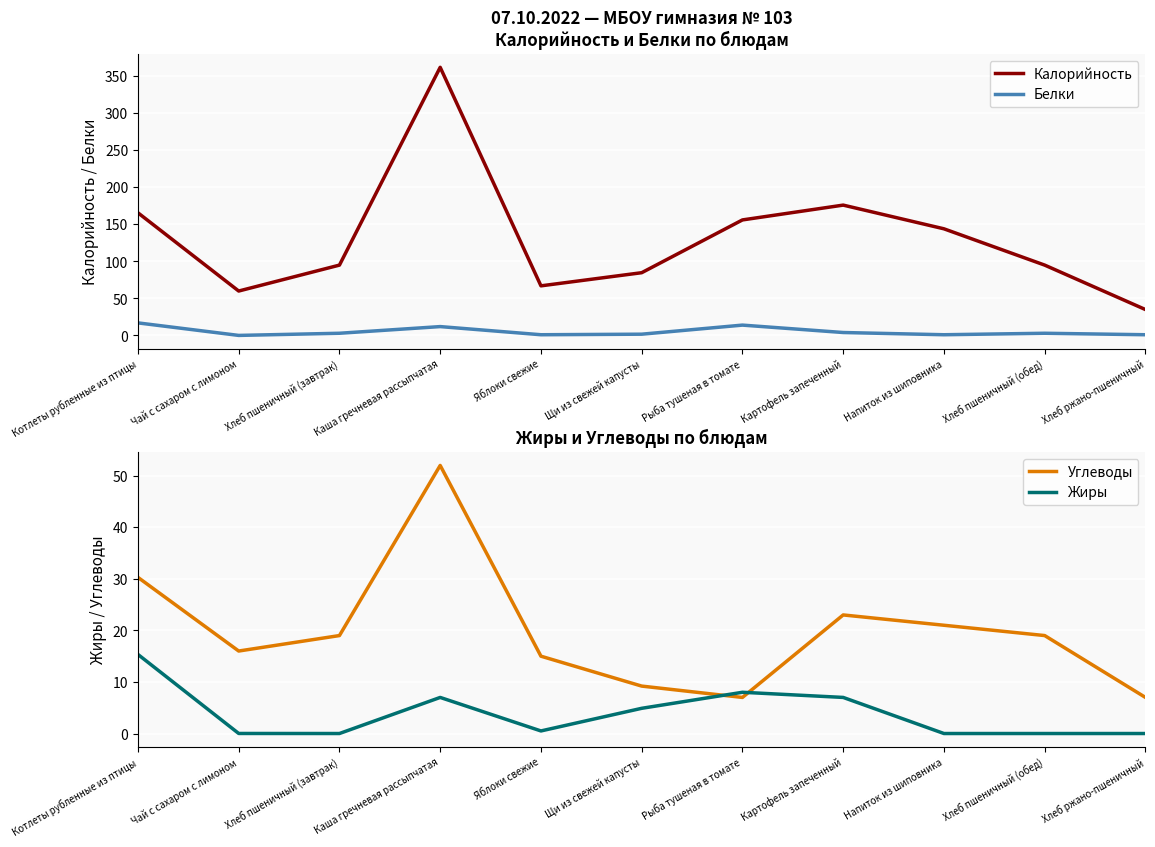

Reading left to right, extract all data points from this chart.

Калорийность: Котлеты рубленные из птицы=165.6	Чай с сахаром с лимоном=60.0	Хлеб пшеничный (завтрак)=95.0	Каша гречневая рассыпчатая=362.0	Яблоки свежие=67.0	Щи из свежей капусты=84.8	Рыба тушеная в томате=156.0	Картофель запеченный=176.0	Напиток из шиповника=144.0	Хлеб пшеничный (обед)=95.0	Хлеб ржано-пшеничный=35.0
Белки: Котлеты рубленные из птицы=17.0	Чай с сахаром с лимоном=0.1	Хлеб пшеничный (завтрак)=3.0	Каша гречневая рассыпчатая=12.0	Яблоки свежие=1.0	Щи из свежей капусты=1.7	Рыба тушеная в томате=14.0	Картофель запеченный=4.0	Напиток из шиповника=1.0	Хлеб пшеничный (обед)=3.0	Хлеб ржано-пшеничный=1.0
Углеводы: Котлеты рубленные из птицы=30.3	Чай с сахаром с лимоном=16.0	Хлеб пшеничный (завтрак)=19.0	Каша гречневая рассыпчатая=52.0	Яблоки свежие=15.0	Щи из свежей капусты=9.2	Рыба тушеная в томате=7.0	Картофель запеченный=23.0	Напиток из шиповника=21.0	Хлеб пшеничный (обед)=19.0	Хлеб ржано-пшеничный=7.0
Жиры: Котлеты рубленные из птицы=15.3	Чай с сахаром с лимоном=0.0	Хлеб пшеничный (завтрак)=0.0	Каша гречневая рассыпчатая=7.0	Яблоки свежие=0.5	Щи из свежей капусты=4.9	Рыба тушеная в томате=8.0	Картофель запеченный=7.0	Напиток из шиповника=0.0	Хлеб пшеничный (обед)=0.0	Хлеб ржано-пшеничный=0.0